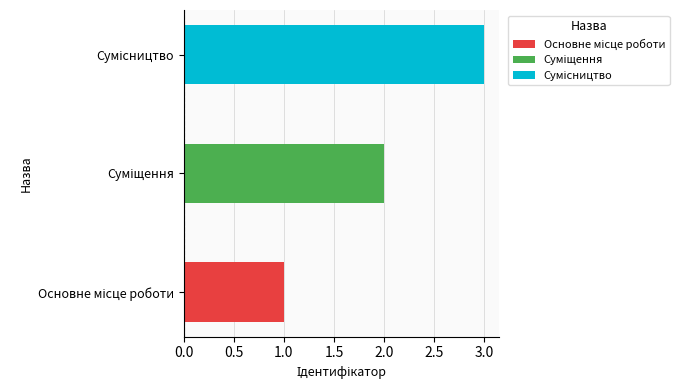

What is the average value?

2